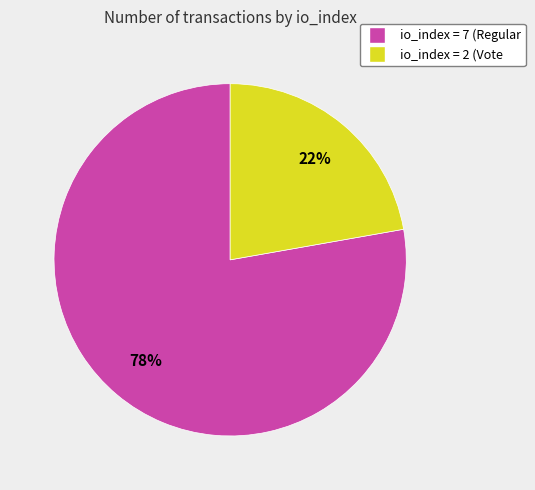

To the nearest percent, what is the average slice percentage?

50%